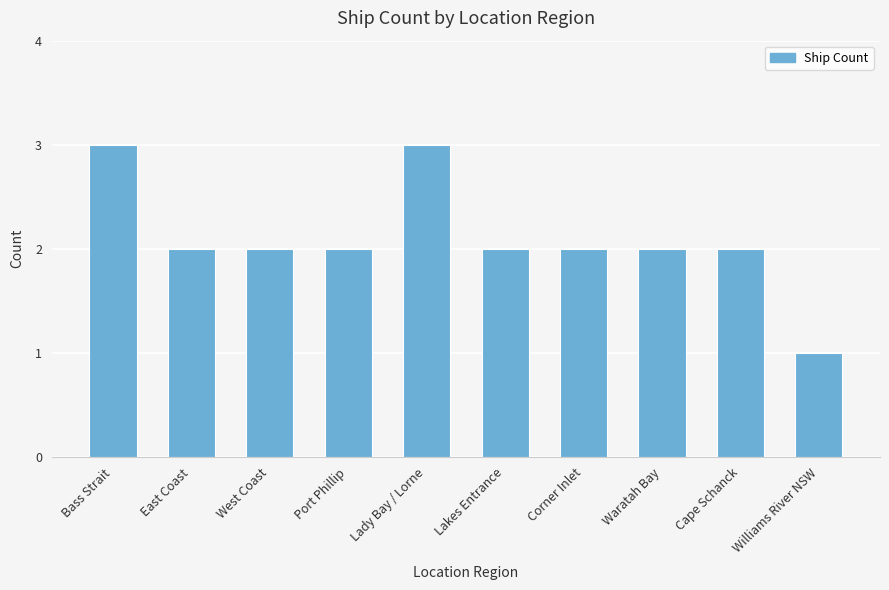

Reading right to left, what are all the values shown in this chart?

Williams River NSW=1	Cape Schanck=2	Waratah Bay=2	Corner Inlet=2	Lakes Entrance=2	Lady Bay / Lorne=3	Port Phillip=2	West Coast=2	East Coast=2	Bass Strait=3